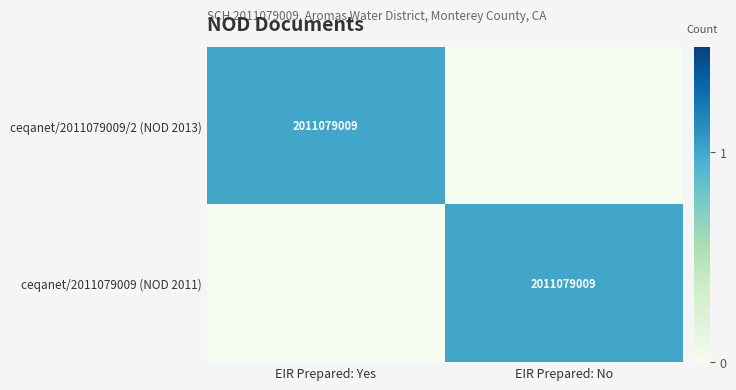

The value of ceqanet/2011079009 (NOD 2011) at EIR Prepared: No is 1. True or false?

True